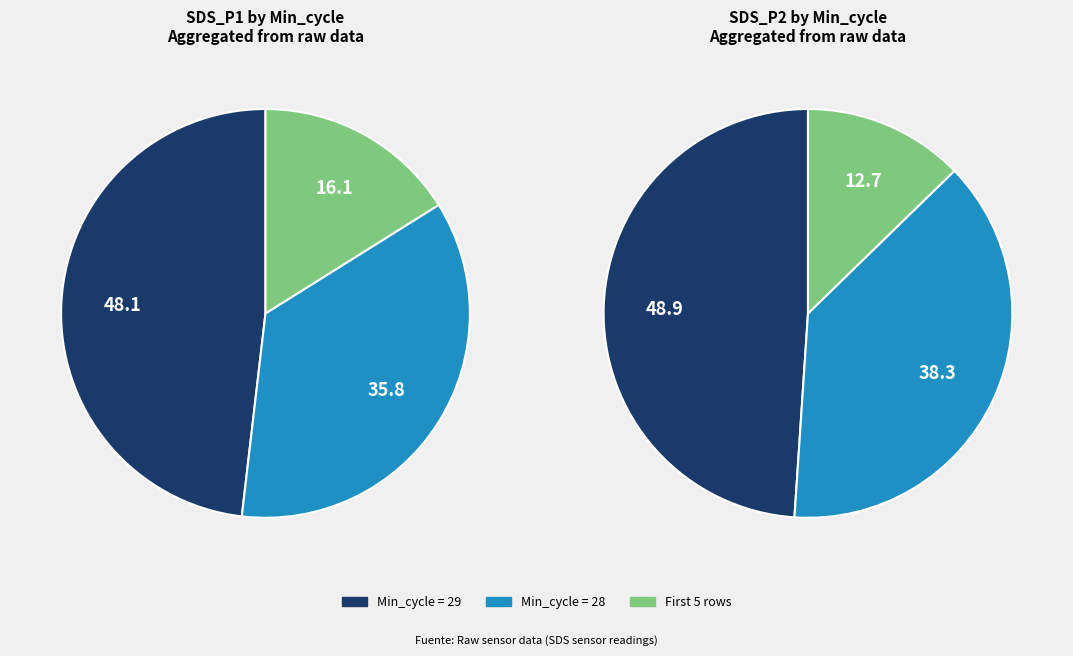

Does 39 account for over 50% of the chart?

No